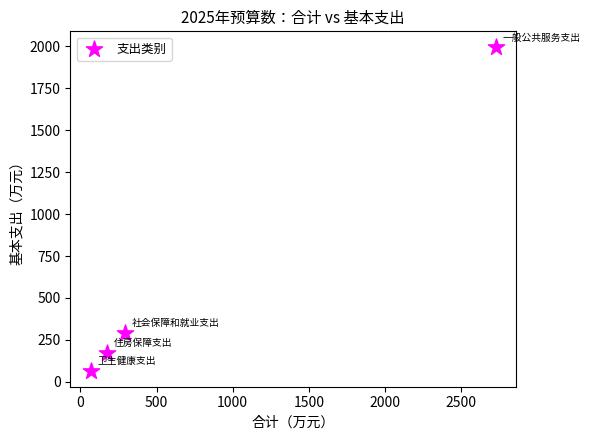

What is the range of Y values (max minus min)?

1926.7